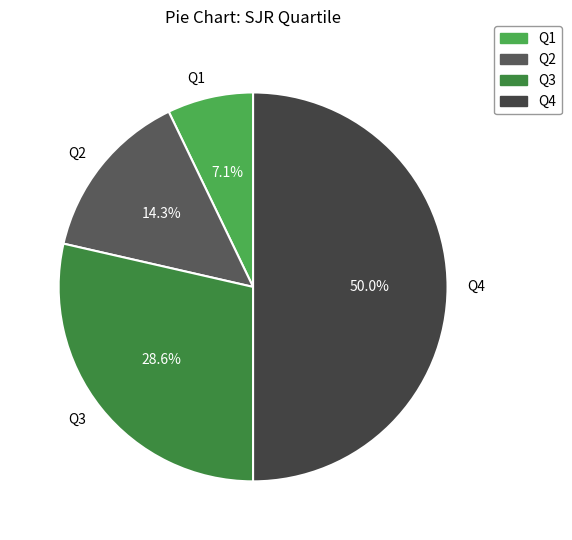

The Q4 slice represents 60% of the pie. True or false?

False